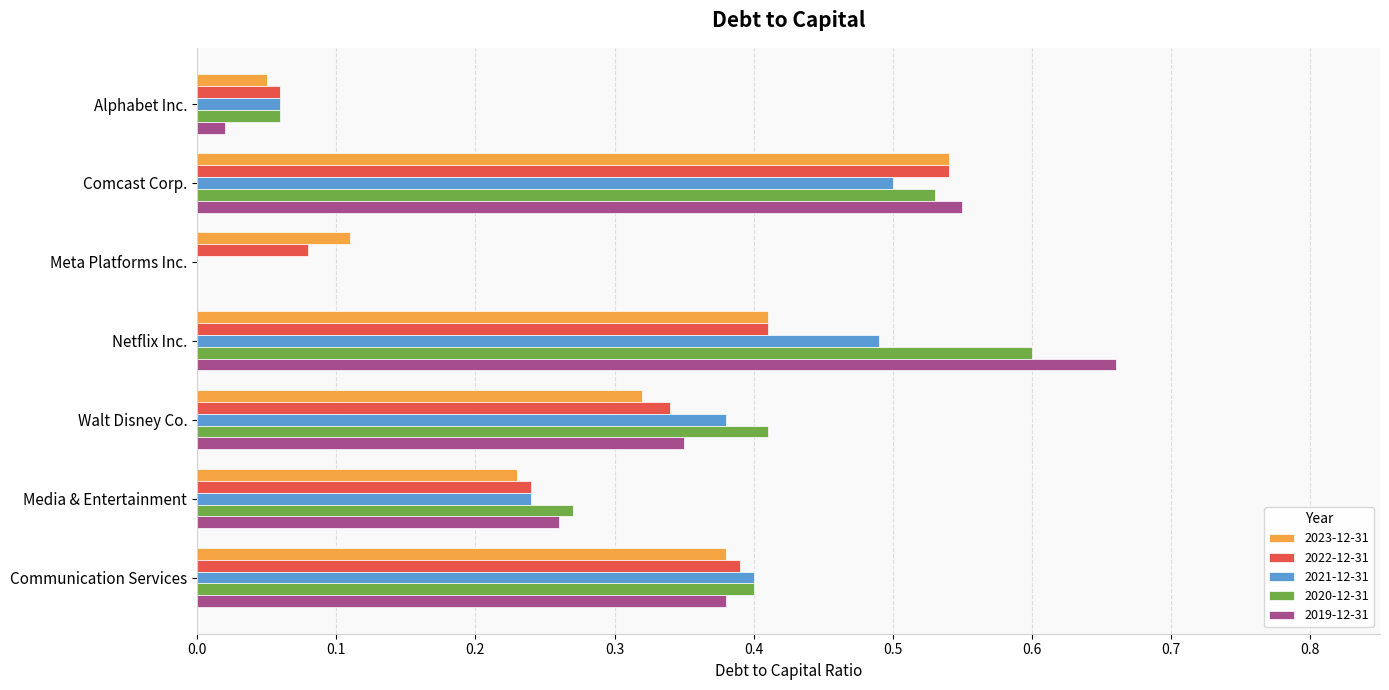

At which category is the sum across all series the highest?

Comcast Corp.